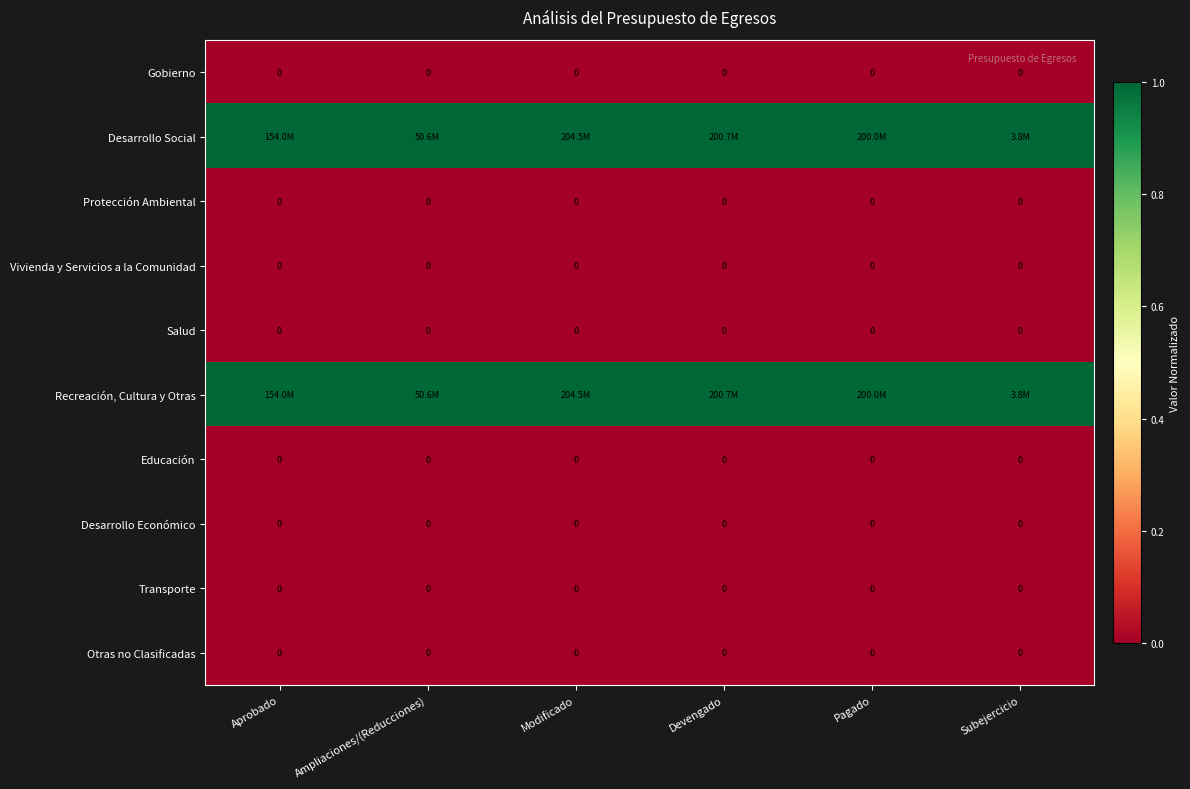

The value of Otras no Clasificadas at Subejercicio is 0. True or false?

True